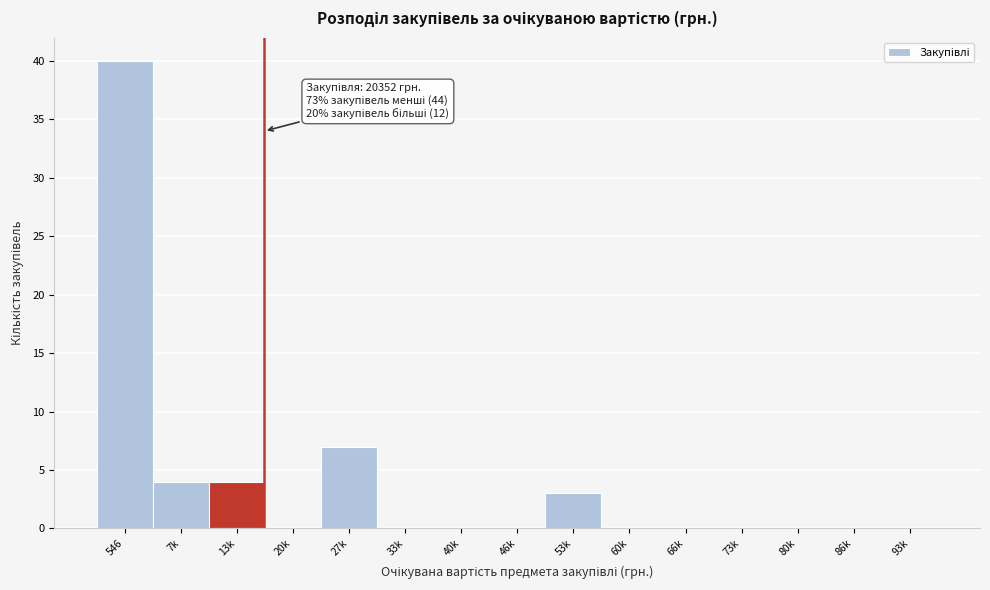

Reading left to right, what are all the values shown in this chart?

546=40	7k=4	13k=4	20k=0	27k=7	33k=0	40k=0	46k=0	53k=3	60k=0	66k=0	73k=0	80k=0	86k=0	93k=0